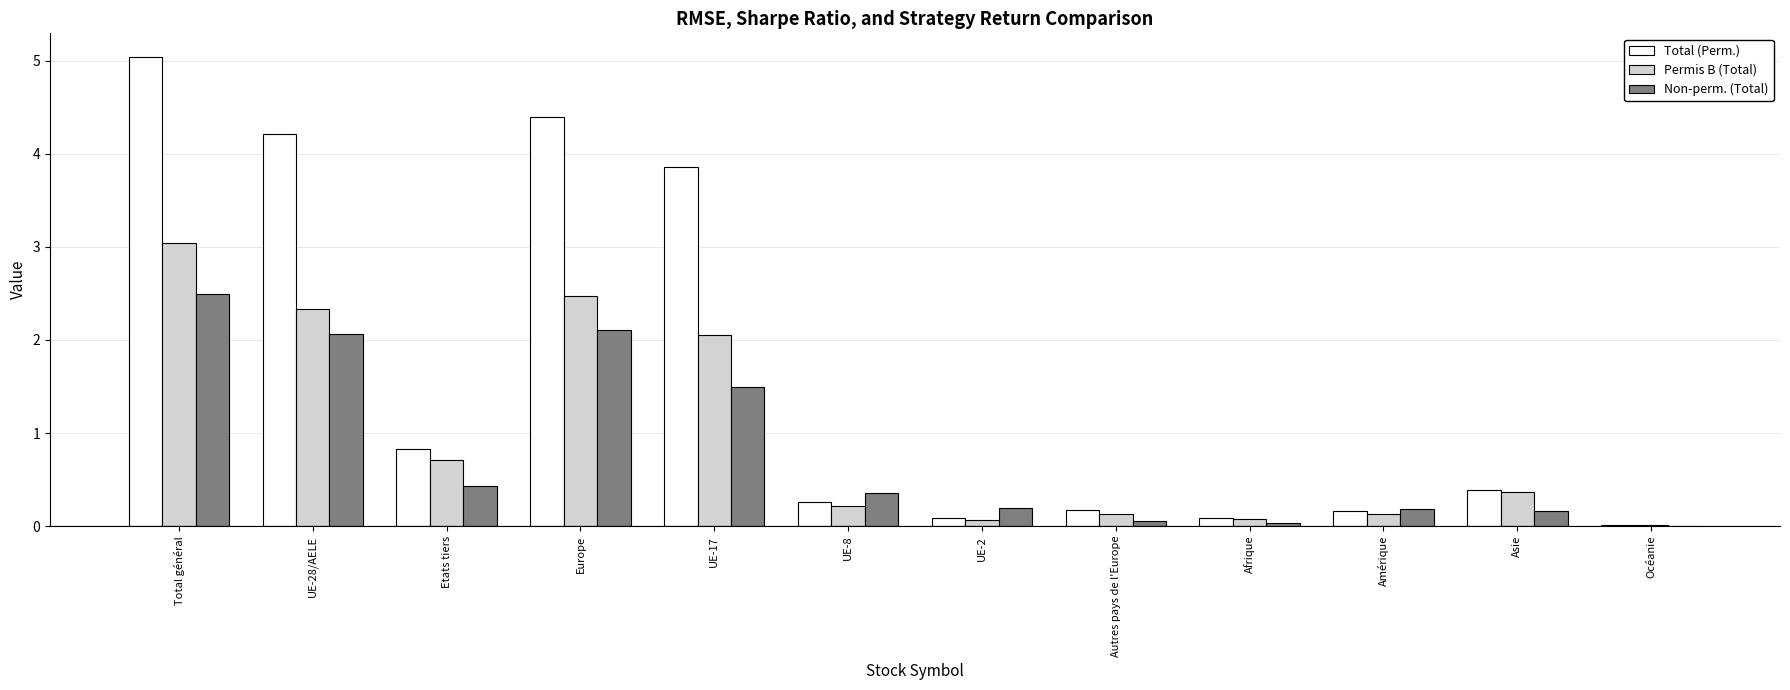

Is it true that Total (Perm.) equals 1.1 at Etats tiers?

False